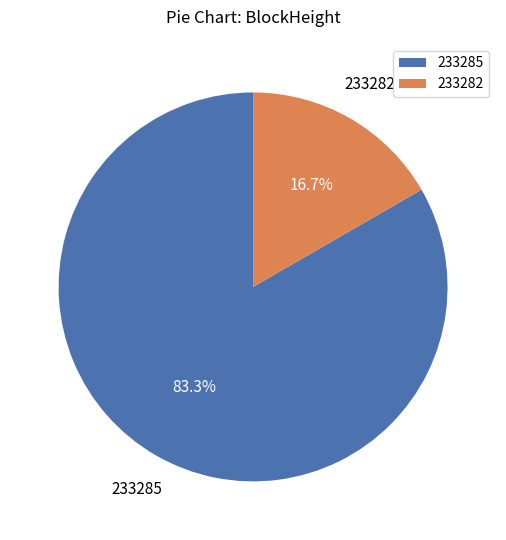

What is the majority slice?

233285